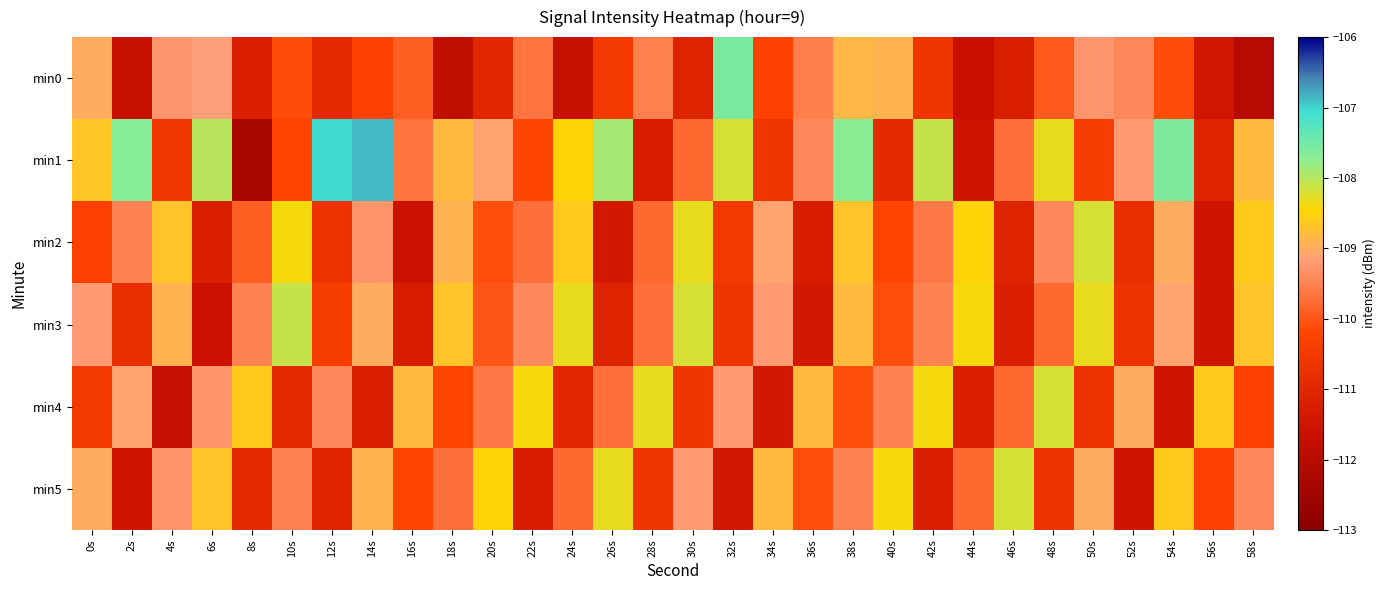

What is the spread (max minus min) of values at 26s?

3.5